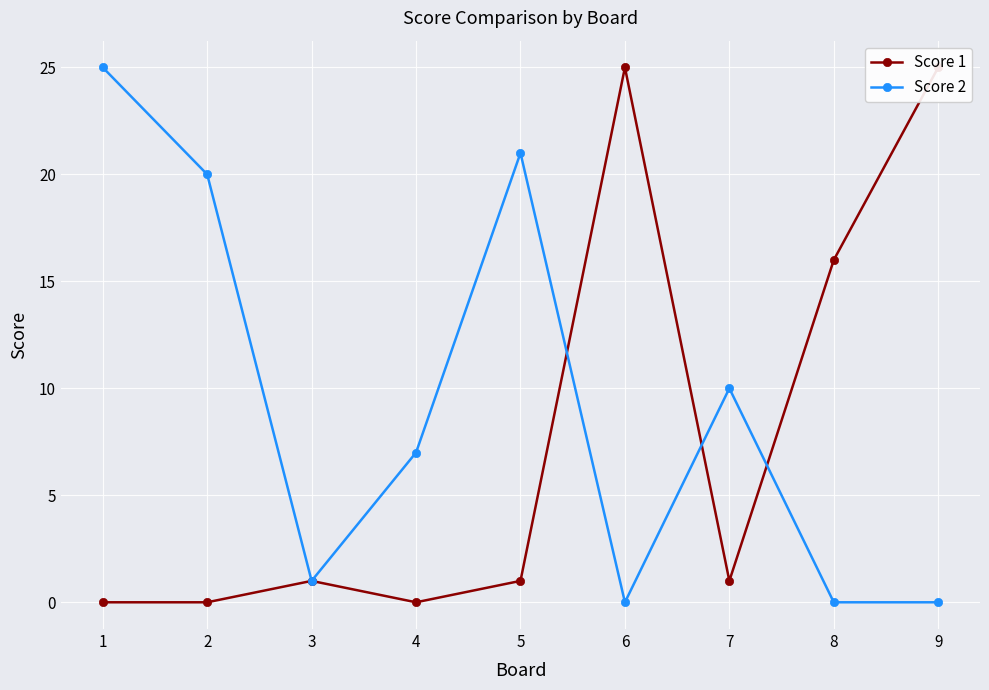

Is this an area chart (filled region under the line)?

No